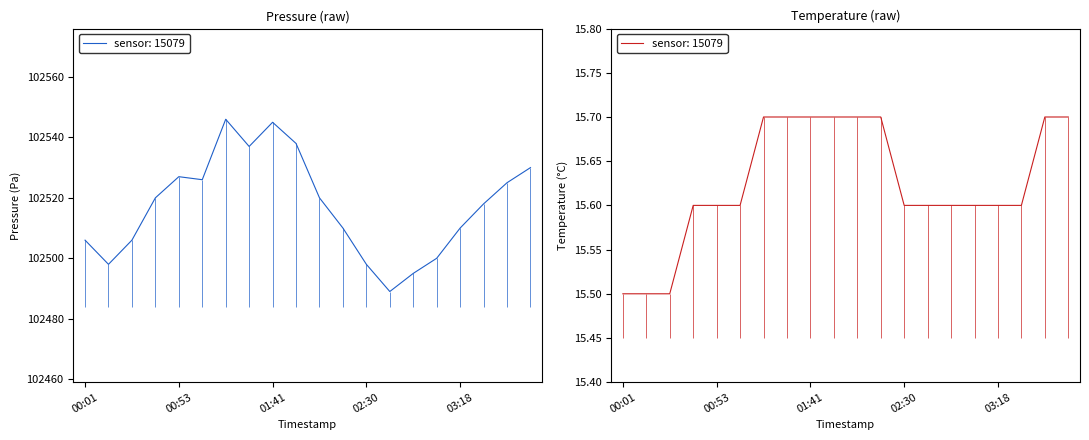

At how many categories does at least one series exceed 4263?

20